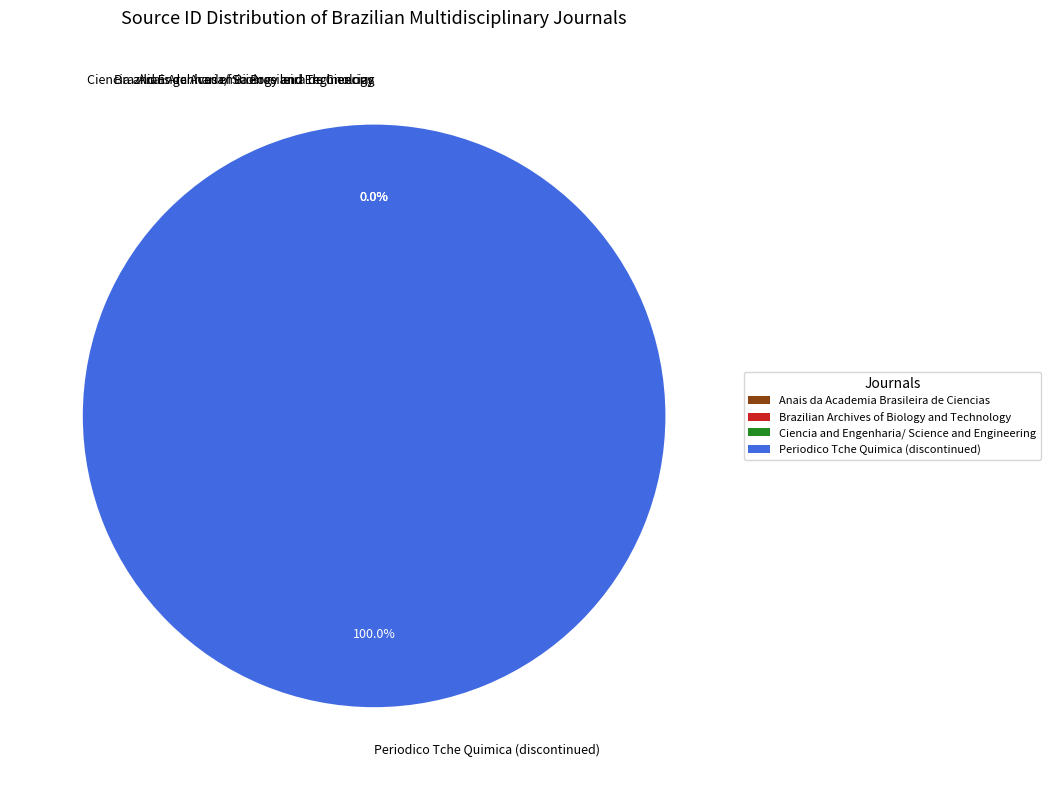

Which slice is the largest?

Periodico Tche Quimica (discontinued)